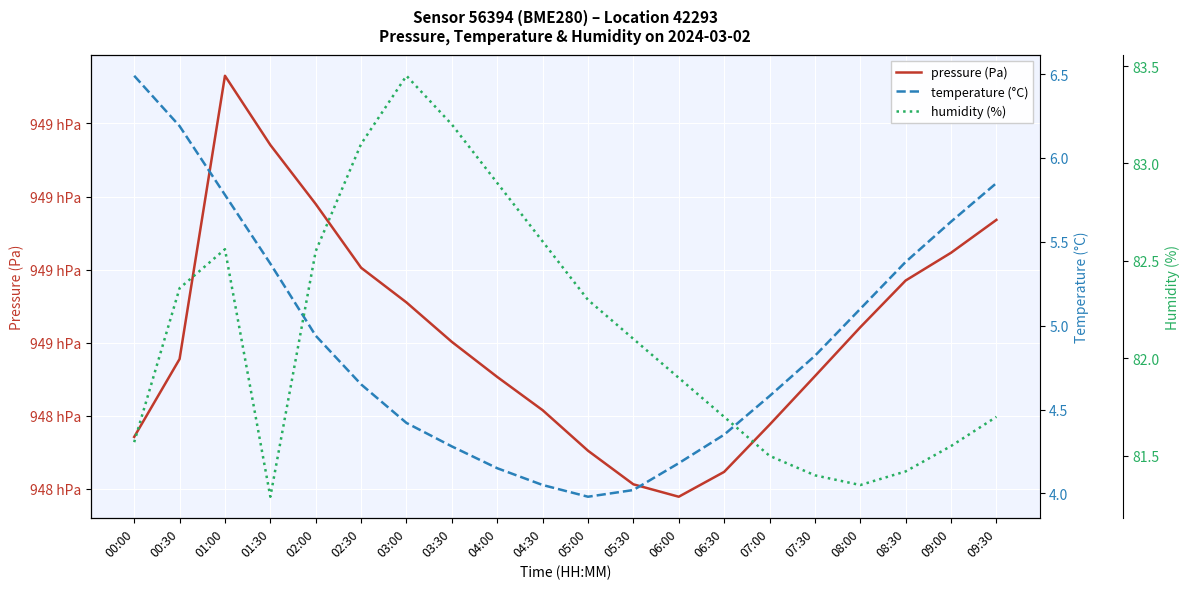

Is it true that temperature (°C) equals 4.7 at 02:30?

True